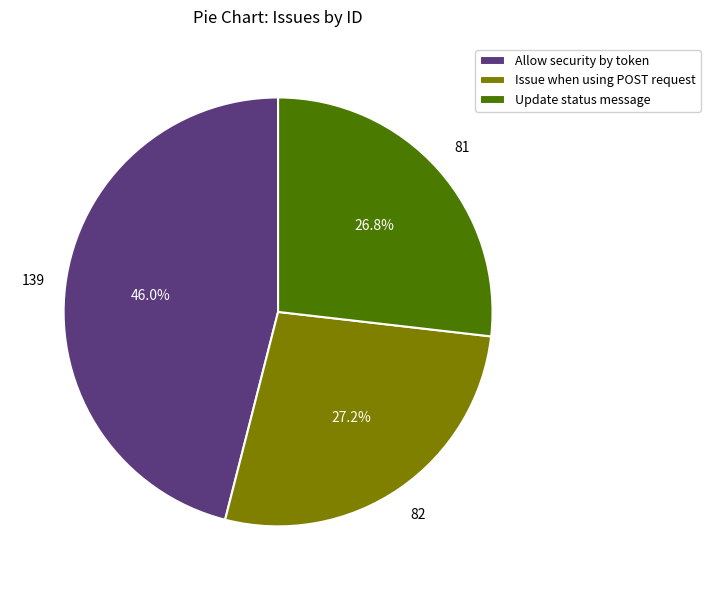

What is the largest slice in the pie chart?

Allow security by token